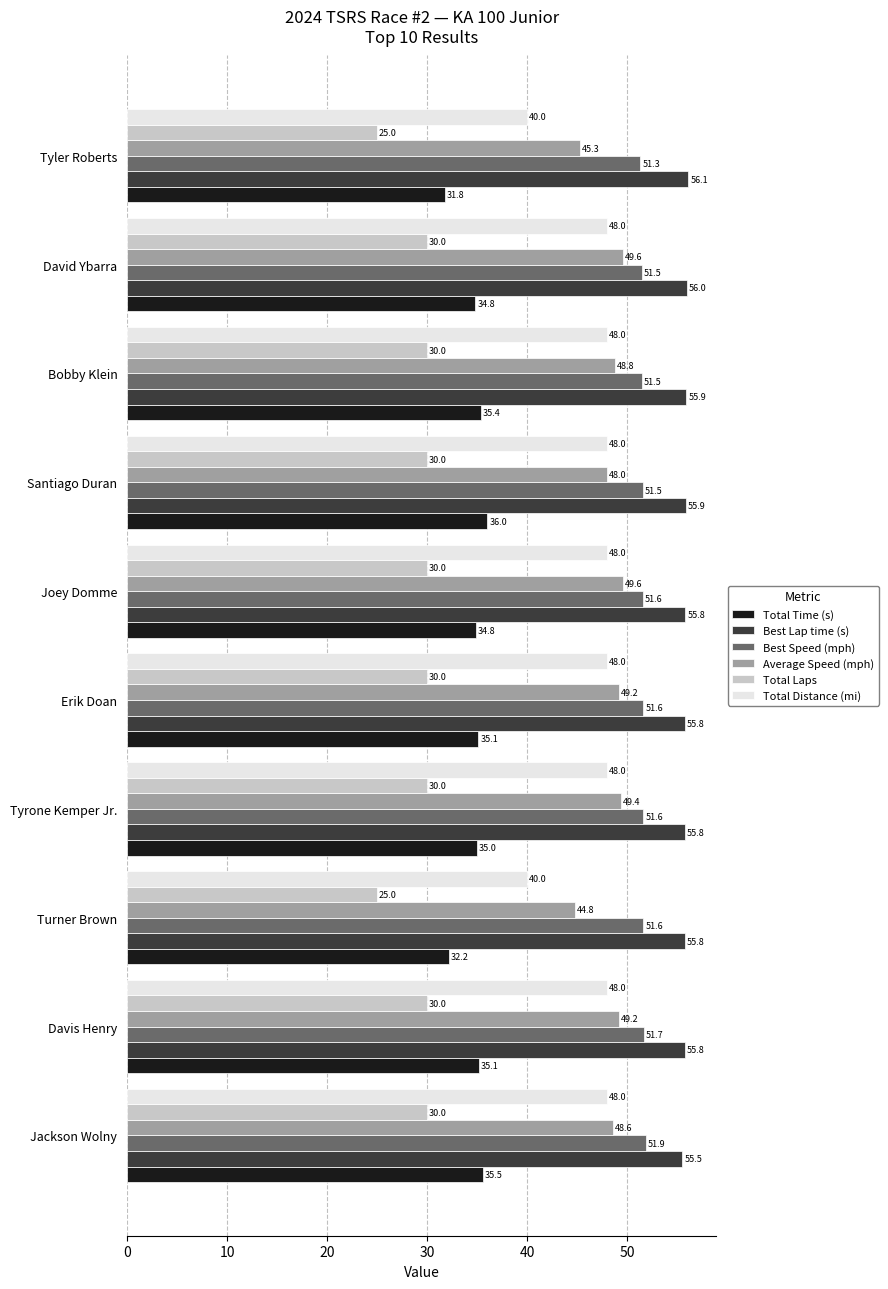

What is the total value across all series at Tyrone Kemper Jr.?

269.8